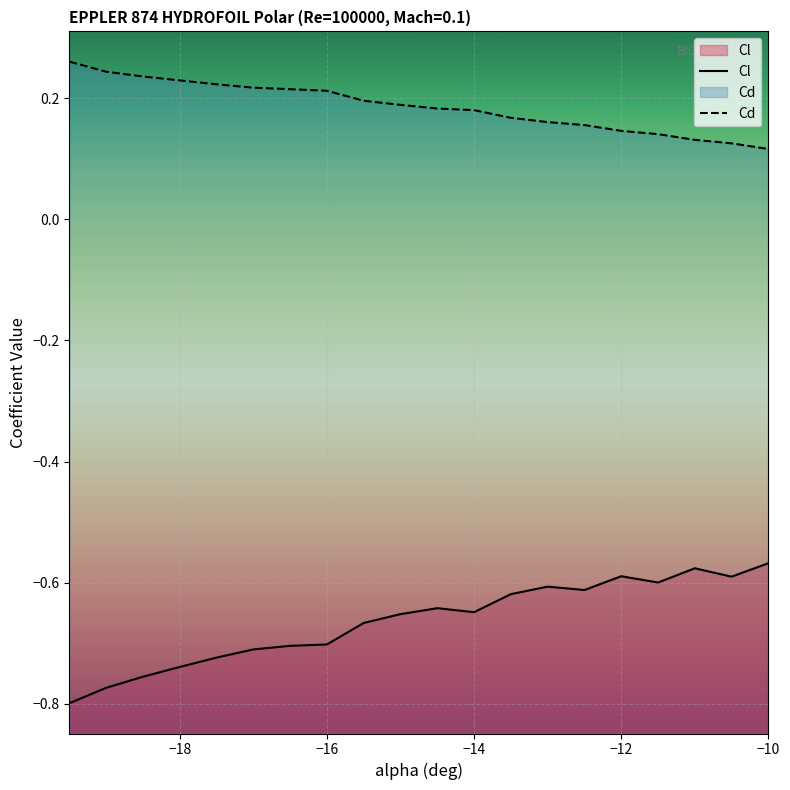

True or false: Cd has more than 1 points higher than both neighbors.

False